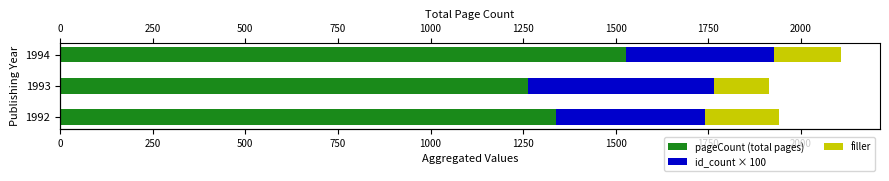

What is the value of the id_count × 100 bar at the 3rd from the left?

400